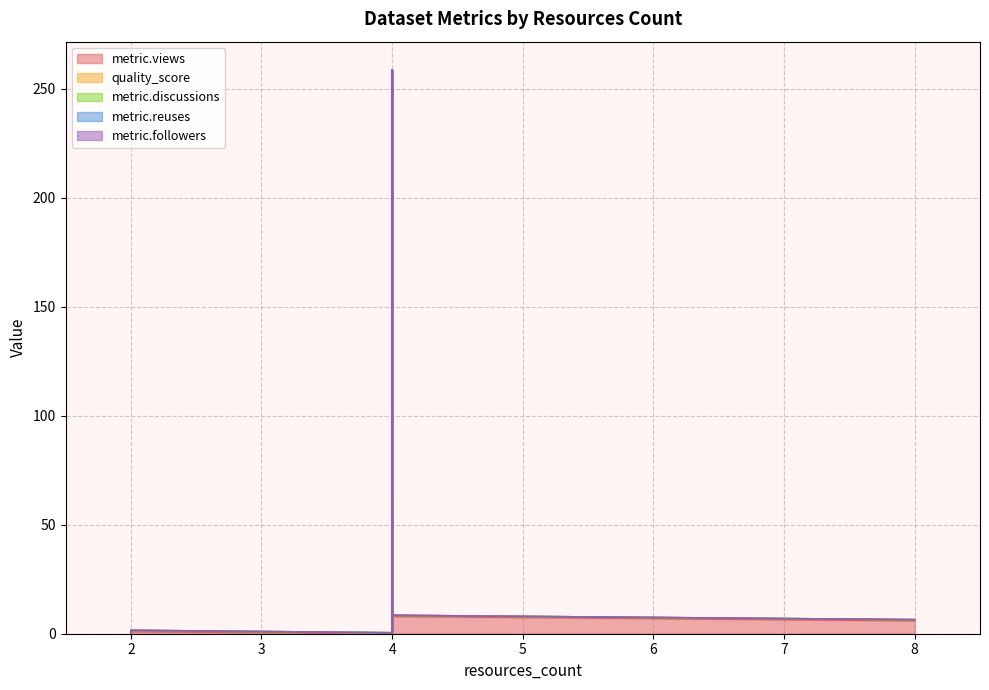

Reading left to right, what are all the values shown in this chart?

metric.views: 0.0	0.0	0.0	0.0	0.0	0.0	0.0	0.0	0.0	0.0	1.0	1.0	63.0	21.0	258.0	1.0	6.0	6.0	5.0	39.0	8.0
quality_score: 0.6	0.6	0.6	0.4	0.6	0.4	0.6	0.6	0.6	0.6	0.6	0.6	0.6	0.6	0.6	0.6	0.4	0.6	0.6	0.6	0.4
metric.discussions: 0.0	0.0	0.0	0.0	0.0	0.0	0.0	0.0	0.0	0.0	0.0	0.0	0.0	0.0	0.0	0.0	0.0	0.0	0.0	0.0	0.0
metric.reuses: 0.0	0.0	0.0	0.0	0.0	0.0	0.0	0.0	0.0	0.0	0.0	0.0	0.0	0.0	0.0	0.0	0.0	0.0	0.0	0.0	0.0
metric.followers: 0.0	0.0	0.0	0.0	0.0	0.0	0.0	0.0	0.0	0.0	0.0	0.0	0.0	0.0	0.0	0.0	0.0	0.0	0.0	0.0	0.0